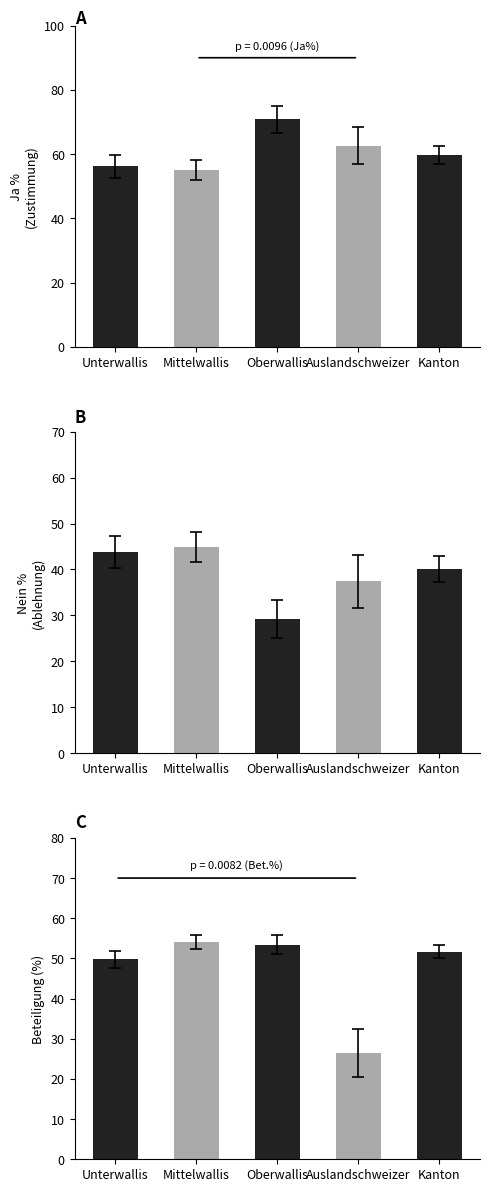

The value of Ja % at Oberwallis is 70.8. True or false?

True